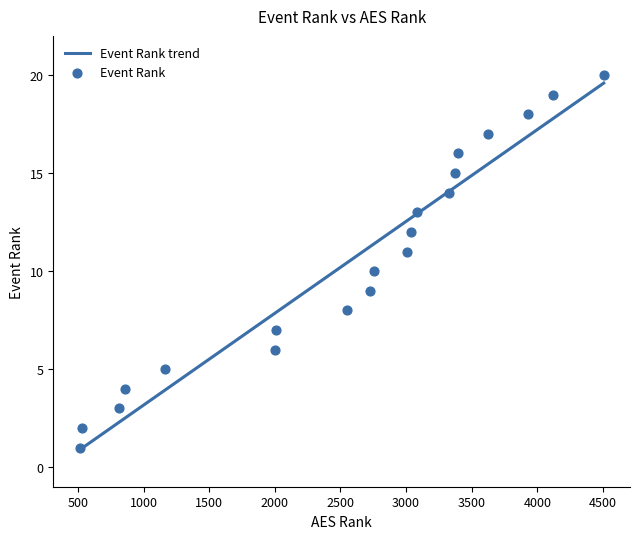

Approximately how many times larger is the value at 1999 compared to 1161?

1.2